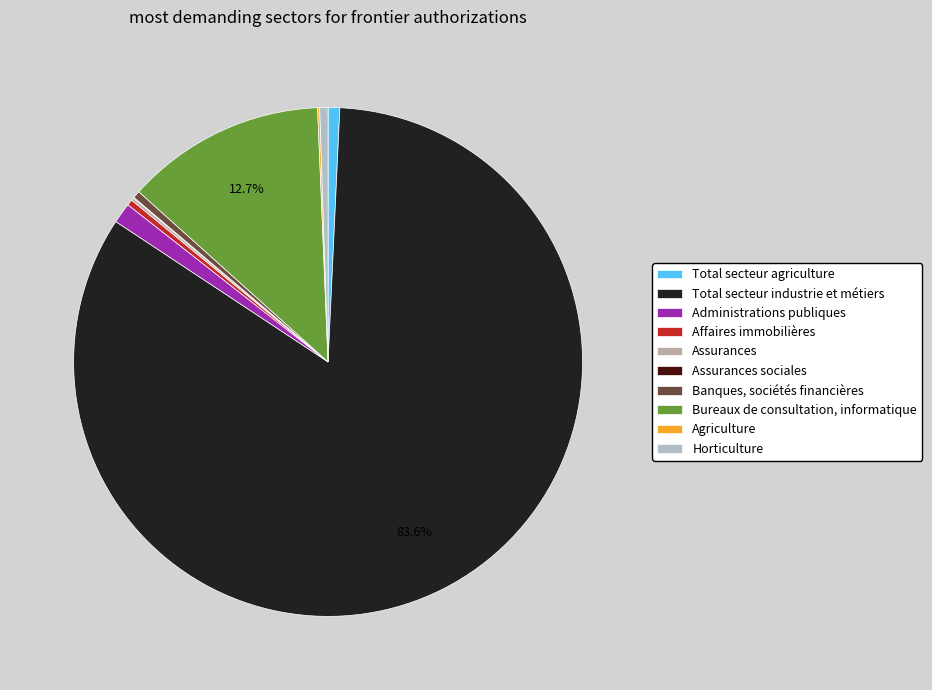

Does Total secteur industrie et métiers represent more than half of the total?

Yes